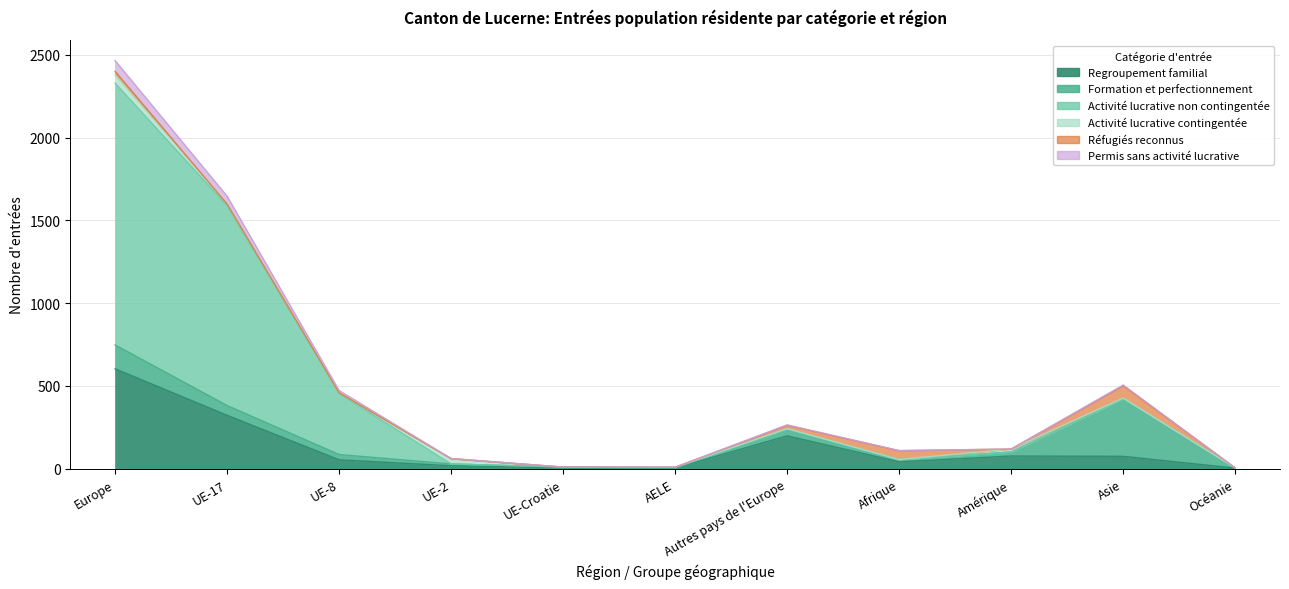

List the labels in order of Permis sans activité lucrative value, smallest first.

Océanie, AELE, UE-Croatie, Afrique, UE-2, Amérique, Autres pays de l'Europe, Asie, UE-8, UE-17, Europe